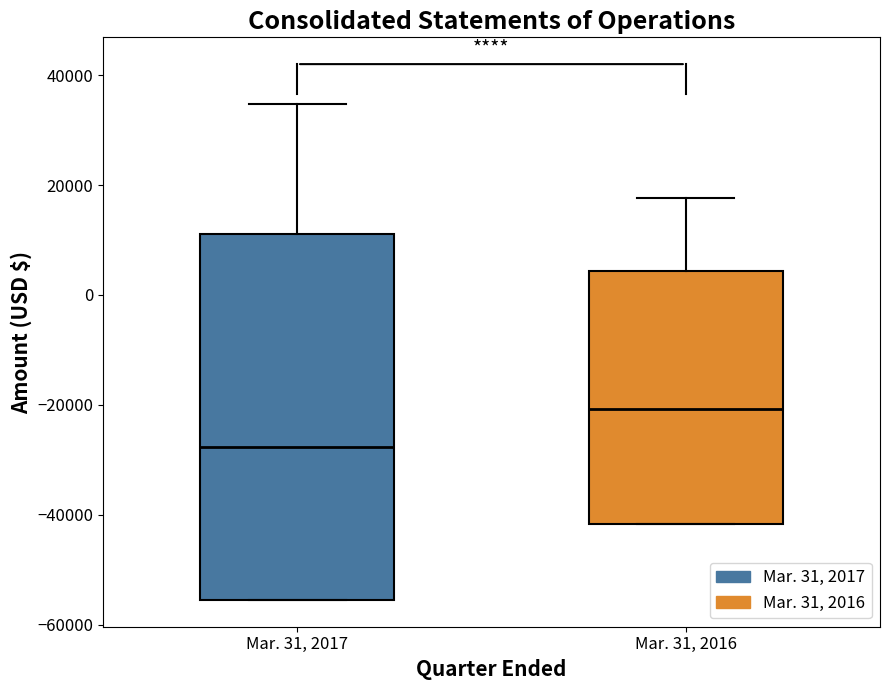

Reading left to right, transcribe this box plot: for each box, give where its median line is, the range the box spans, and where its two whiskers end, as read against the y-axis. The values are not printed on the chart, so give them approximately, as read against the axis.

Mar. 31, 2017: median -28000, box -56000 to 12000, whiskers -56000 to 34000
Mar. 31, 2016: median -20000, box -42000 to 4000, whiskers -42000 to 18000